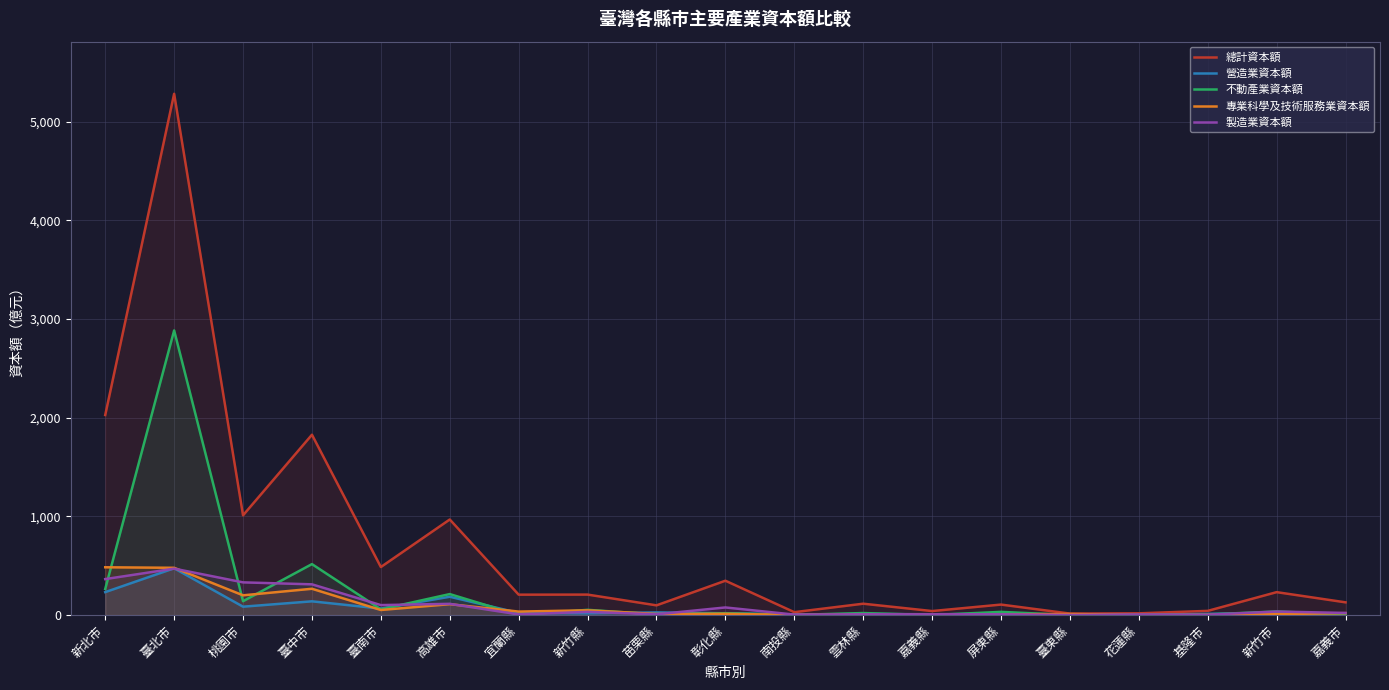

What is the label of the 3rd point from the left?

桃園市